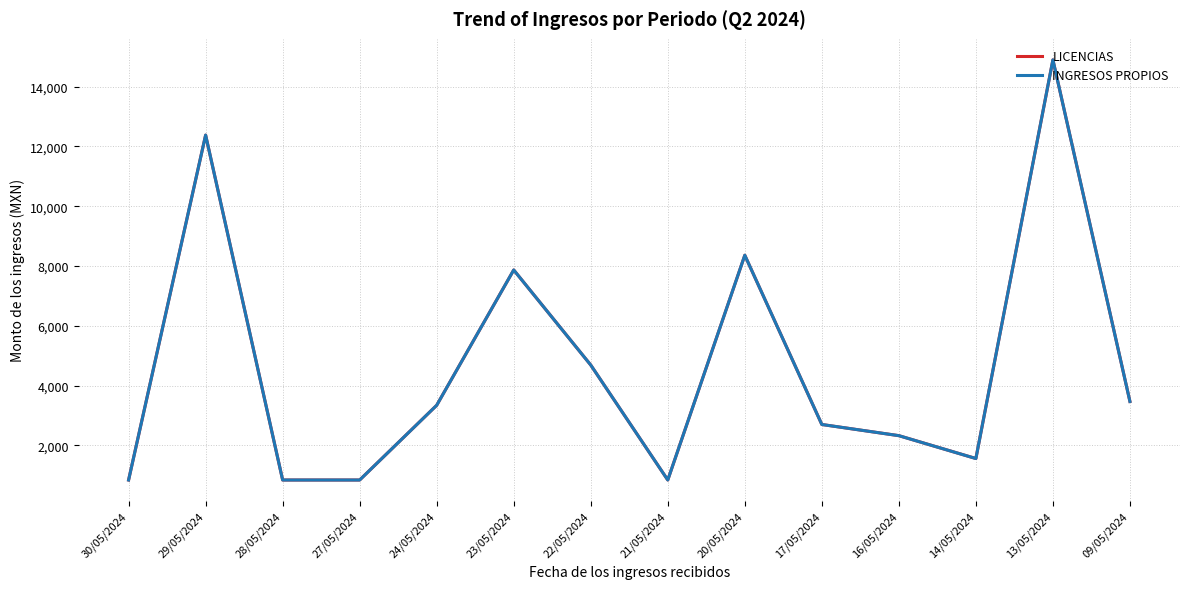

Is this an area chart (filled region under the line)?

No